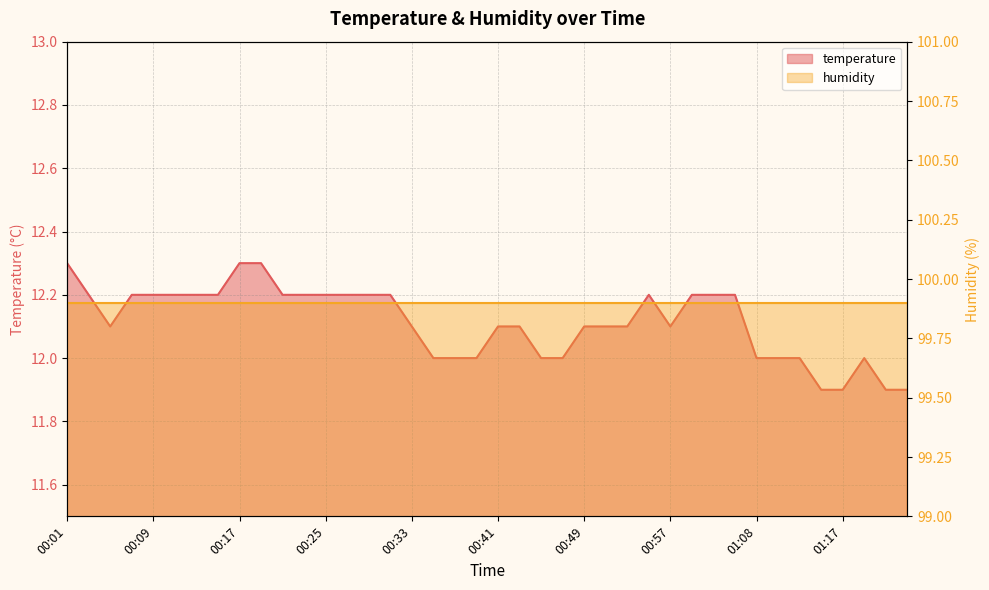

Count the values in the range 12 to 13.

36